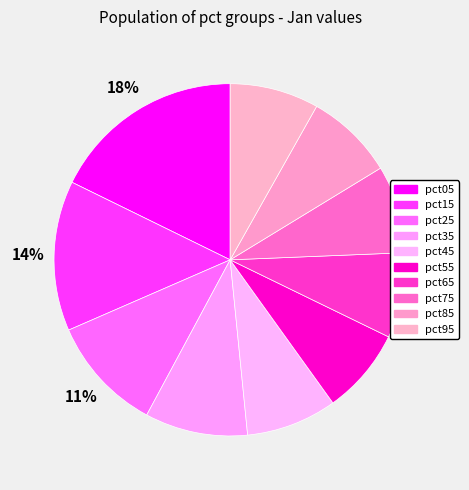

To the nearest percent, what portion does pct75 represent?

8%